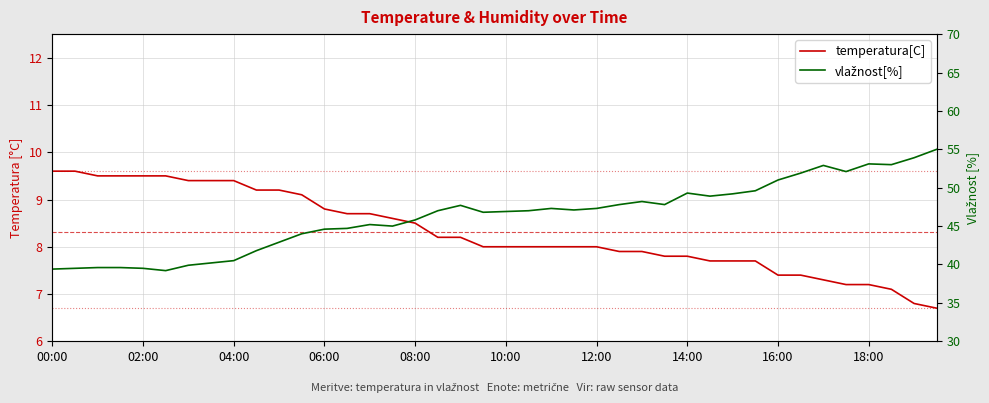

Is it true that vlažnost[%] equals 51.9 at 33?

True